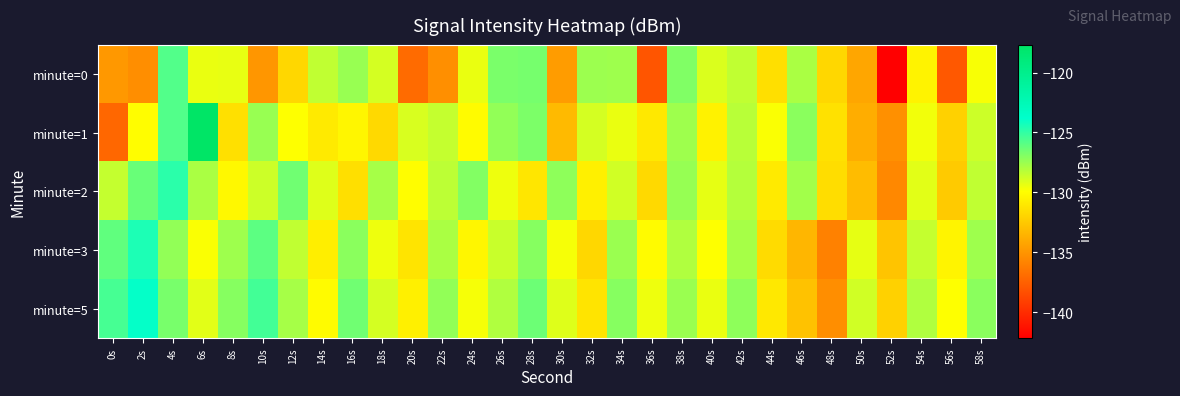

Which has a higher value, 48s or 34s?

34s